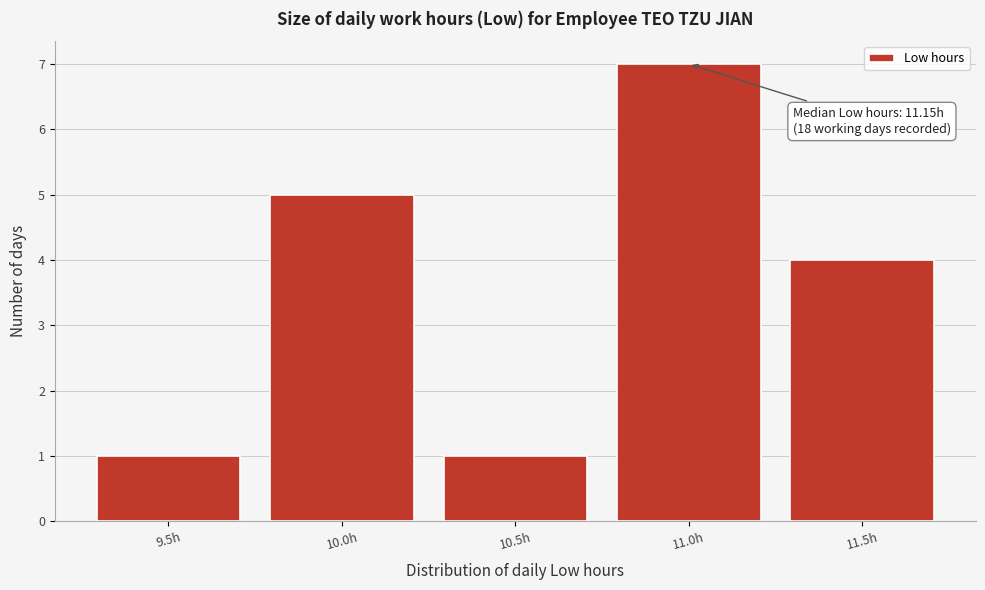

Reading left to right, list all the values displayed in this chart.

9.5h=1	10.0h=5	10.5h=1	11.0h=7	11.5h=4